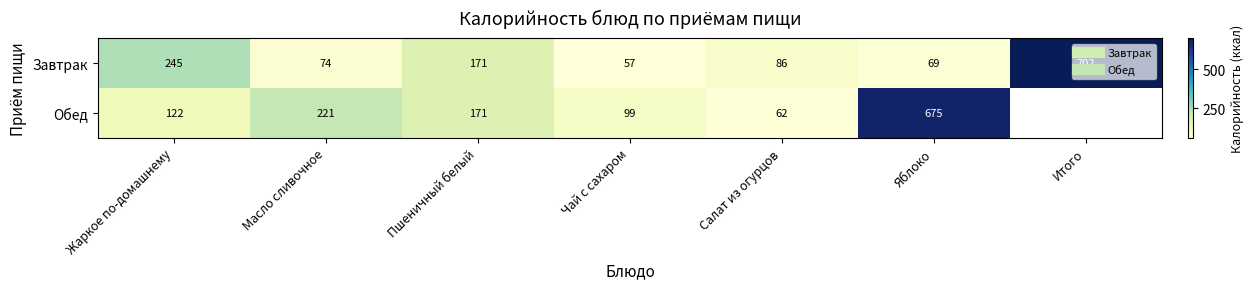

Is the value of Завтрак at Салат из огурцов greater than the value of Обед at Яблоко?

No